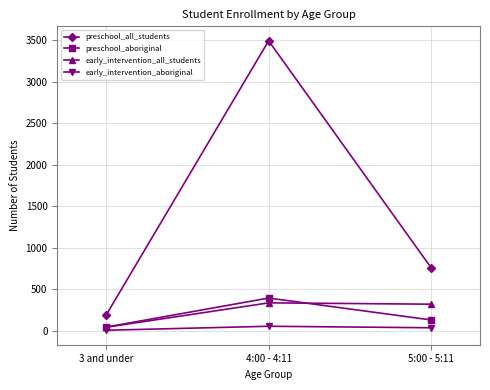

Reading left to right, transcribe all the data shown in this chart.

preschool_all_students: 3 and under=190	4:00 - 4:11=3496	5:00 - 5:11=760
preschool_aboriginal: 3 and under=47	4:00 - 4:11=397	5:00 - 5:11=133
early_intervention_all_students: 3 and under=45	4:00 - 4:11=339	5:00 - 5:11=323
early_intervention_aboriginal: 3 and under=9	4:00 - 4:11=57	5:00 - 5:11=39